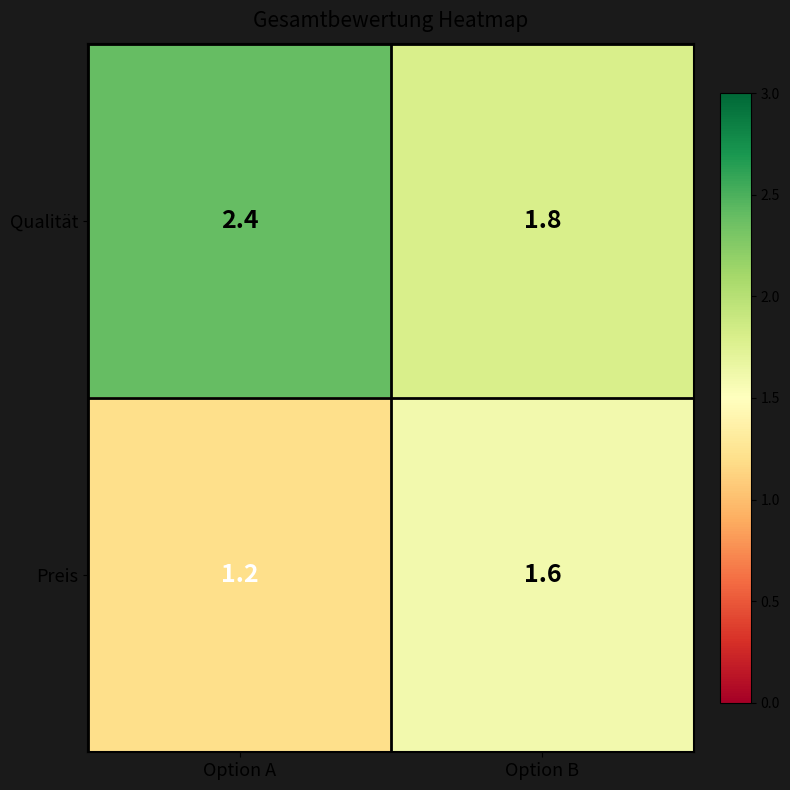

What is the lowest value of the Qualität series?

1.8